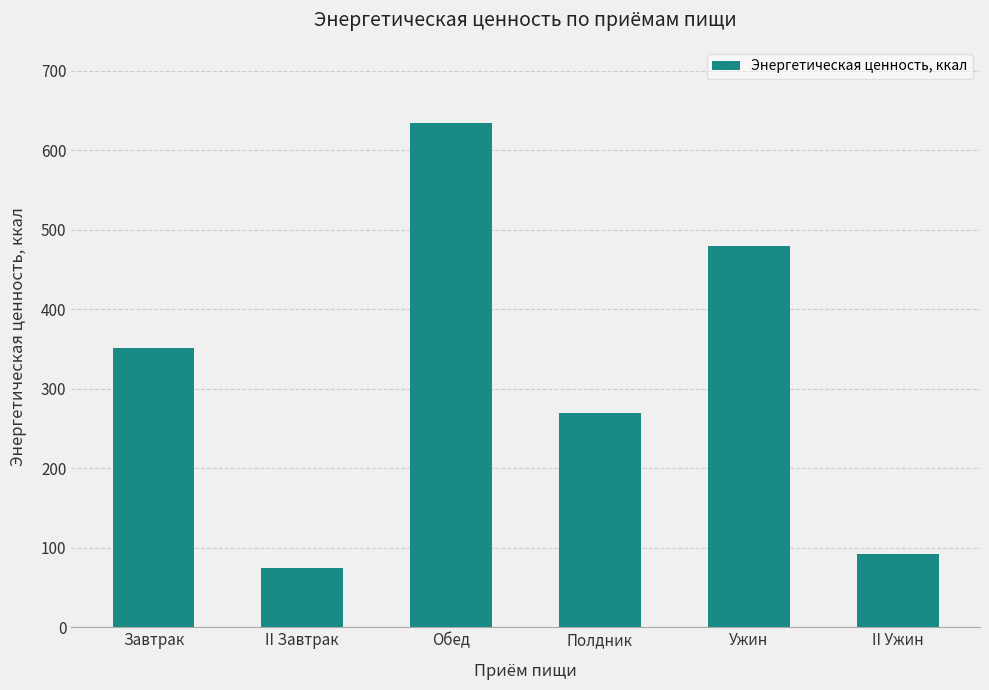

Is it true that the value at II Завтрак is 119.9?

False